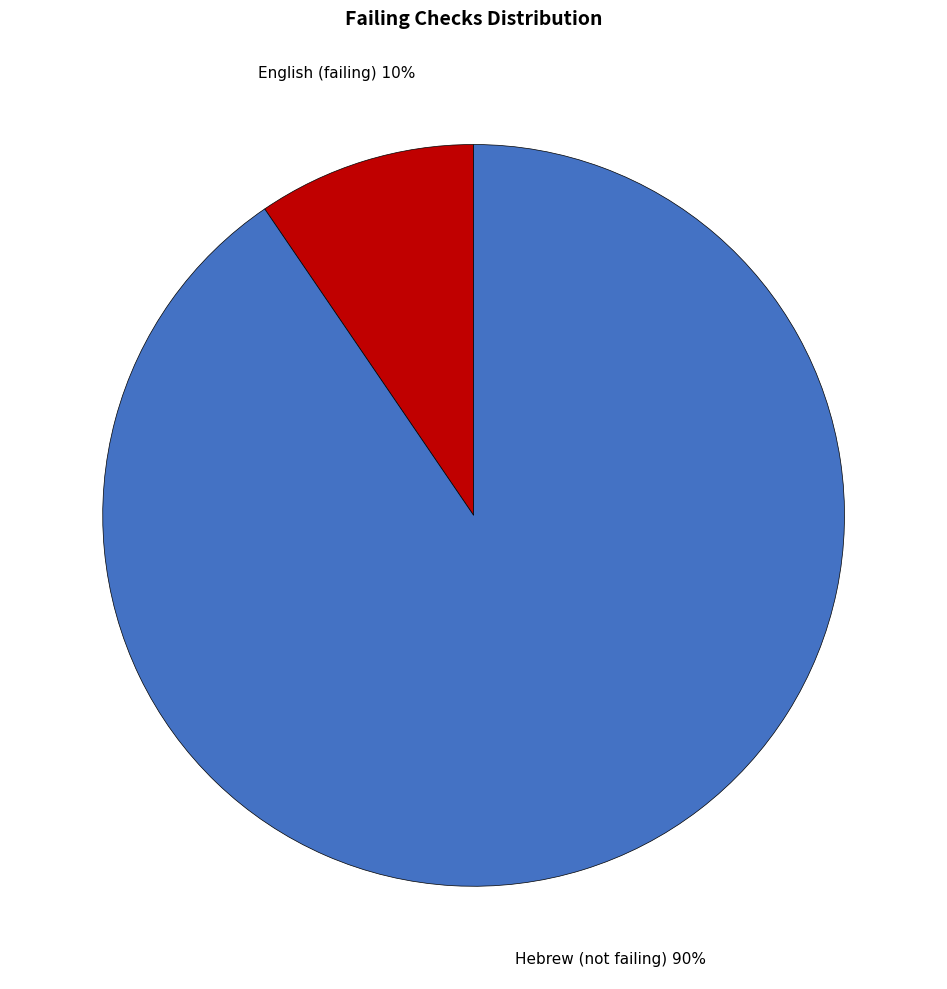

Between Hebrew (not failing) and English (failing), which is larger?

Hebrew (not failing)